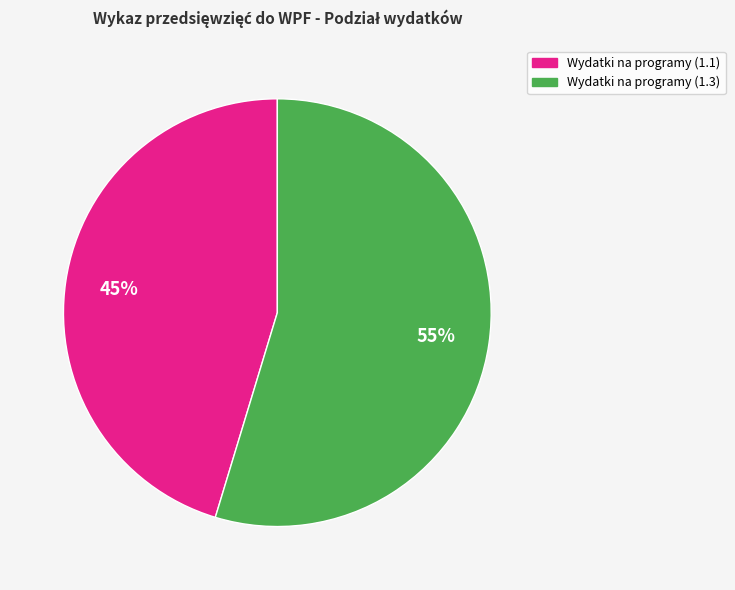

To the nearest percent, what is the average slice percentage?

50%